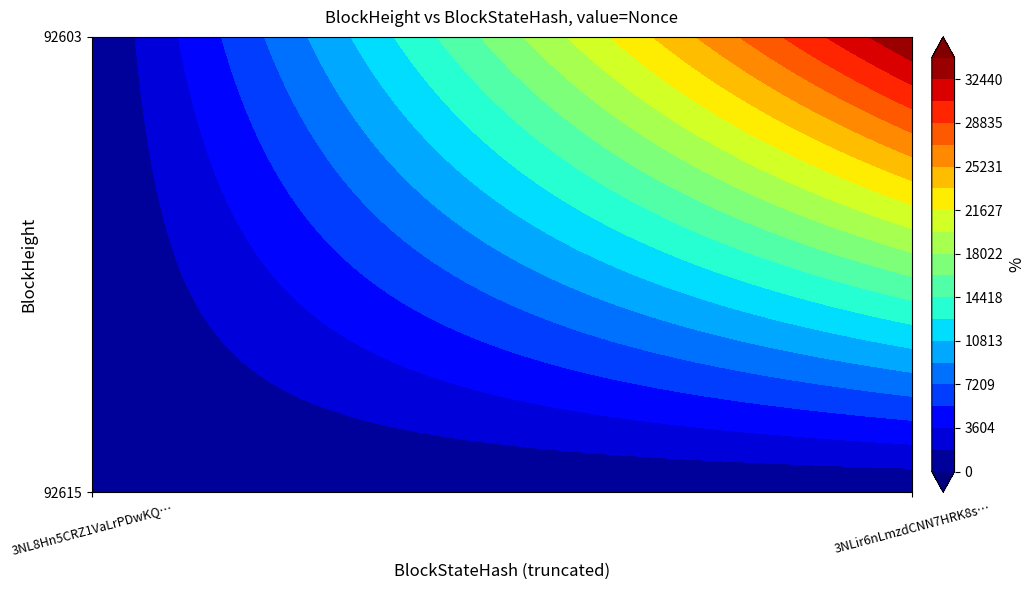

Count the 92603 values in the range 0 to 34242.

2